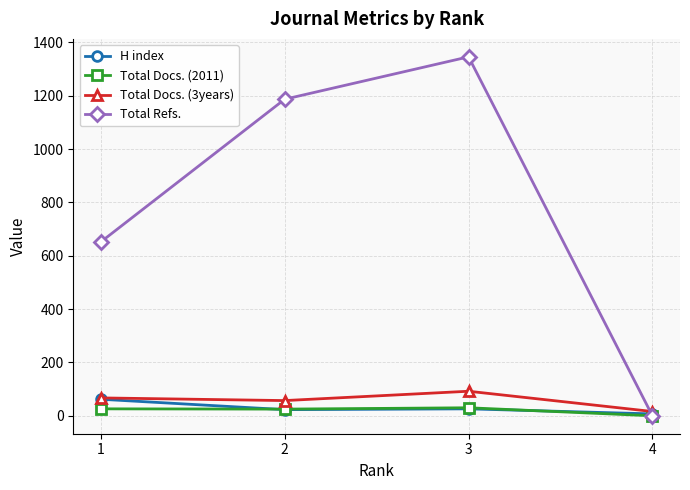

Which series has the largest total across all categories?

Total Refs.